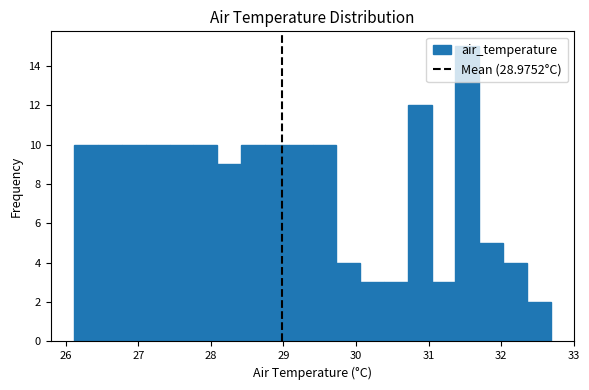

Read against the x-axis, roughly where is the centre of the tallest bar?

31.5